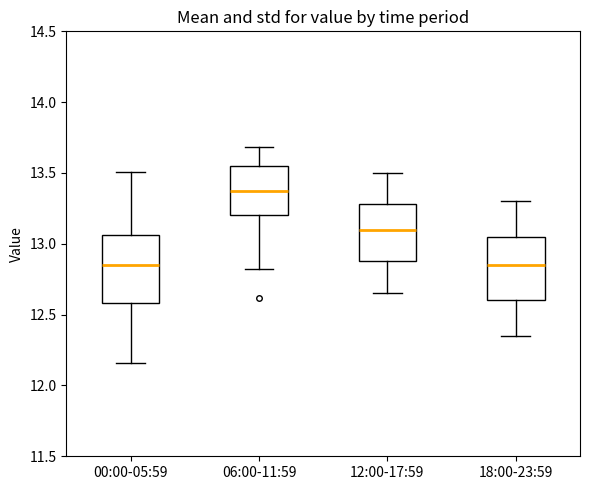

Reading left to right, read every box against the y-axis: the position of its median line, the range the box covers, and the ends of its whiskers. The values are not printed on the chart, so give them approximately, as read against the axis.

00:00-05:59: median 12.85, box 12.60 to 13.05, whiskers 12.15 to 13.50
06:00-11:59: median 13.35, box 13.20 to 13.55, whiskers 12.80 to 13.70
12:00-17:59: median 13.10, box 12.90 to 13.30, whiskers 12.65 to 13.50
18:00-23:59: median 12.85, box 12.60 to 13.05, whiskers 12.35 to 13.30